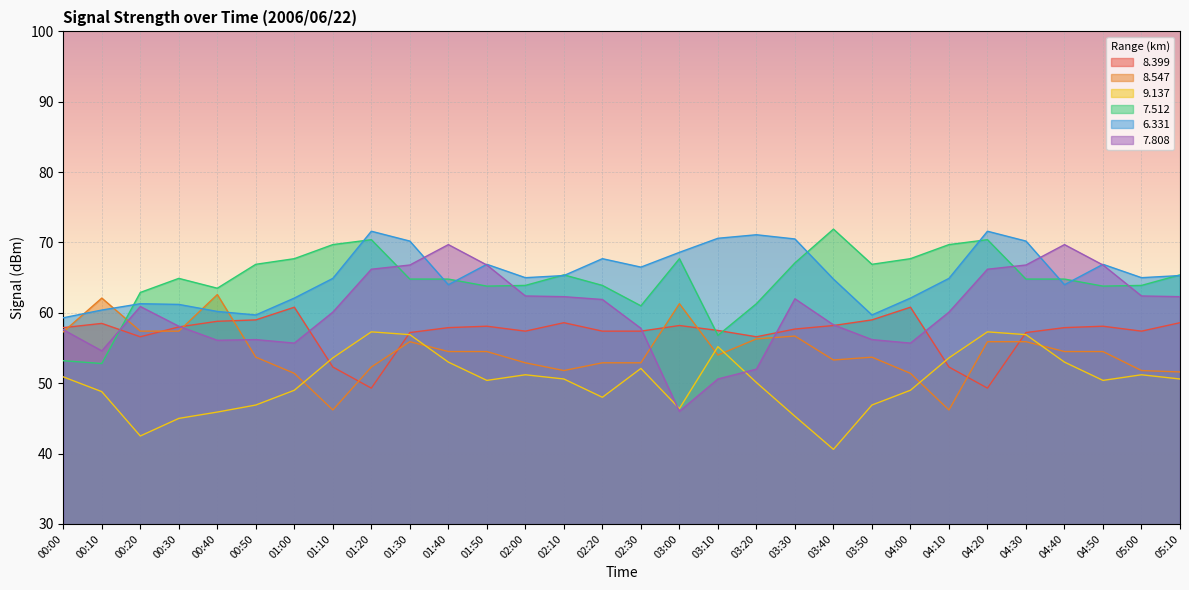

Does the chart display data point markers on the line(s)?

No